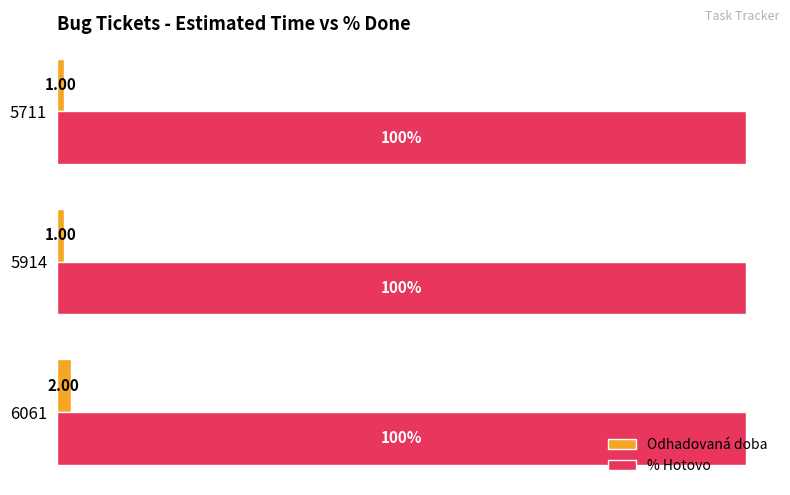

Which series has the widest spread of values?

Odhadovaná doba